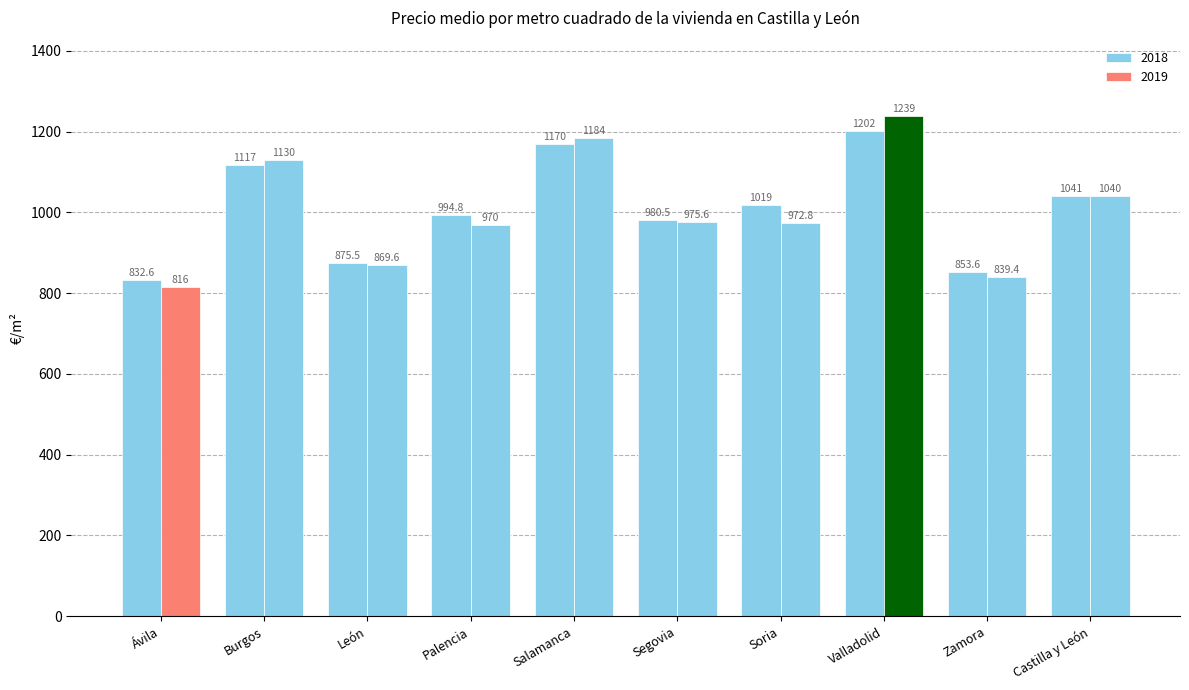

Reading left to right, list all the values displayed in this chart.

2018: Ávila=832.6	Burgos=1117.0	León=875.5	Palencia=994.8	Salamanca=1170.0	Segovia=980.5	Soria=1019.5	Valladolid=1201.6	Zamora=853.6	Castilla y León=1041.1
2019: Ávila=816.0	Burgos=1130.1	León=869.6	Palencia=970.0	Salamanca=1183.7	Segovia=975.6	Soria=972.8	Valladolid=1239.3	Zamora=839.4	Castilla y León=1040.1